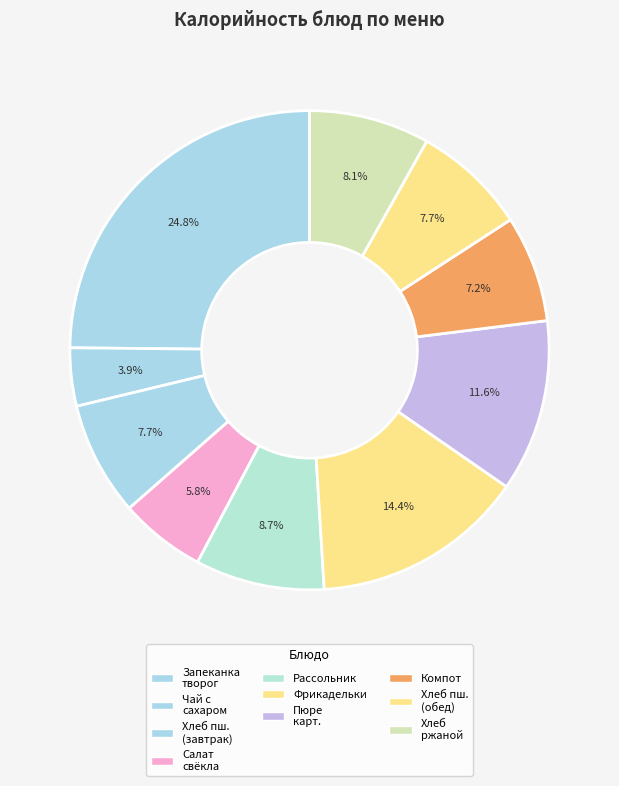

Count the number of slices in the pie.

10